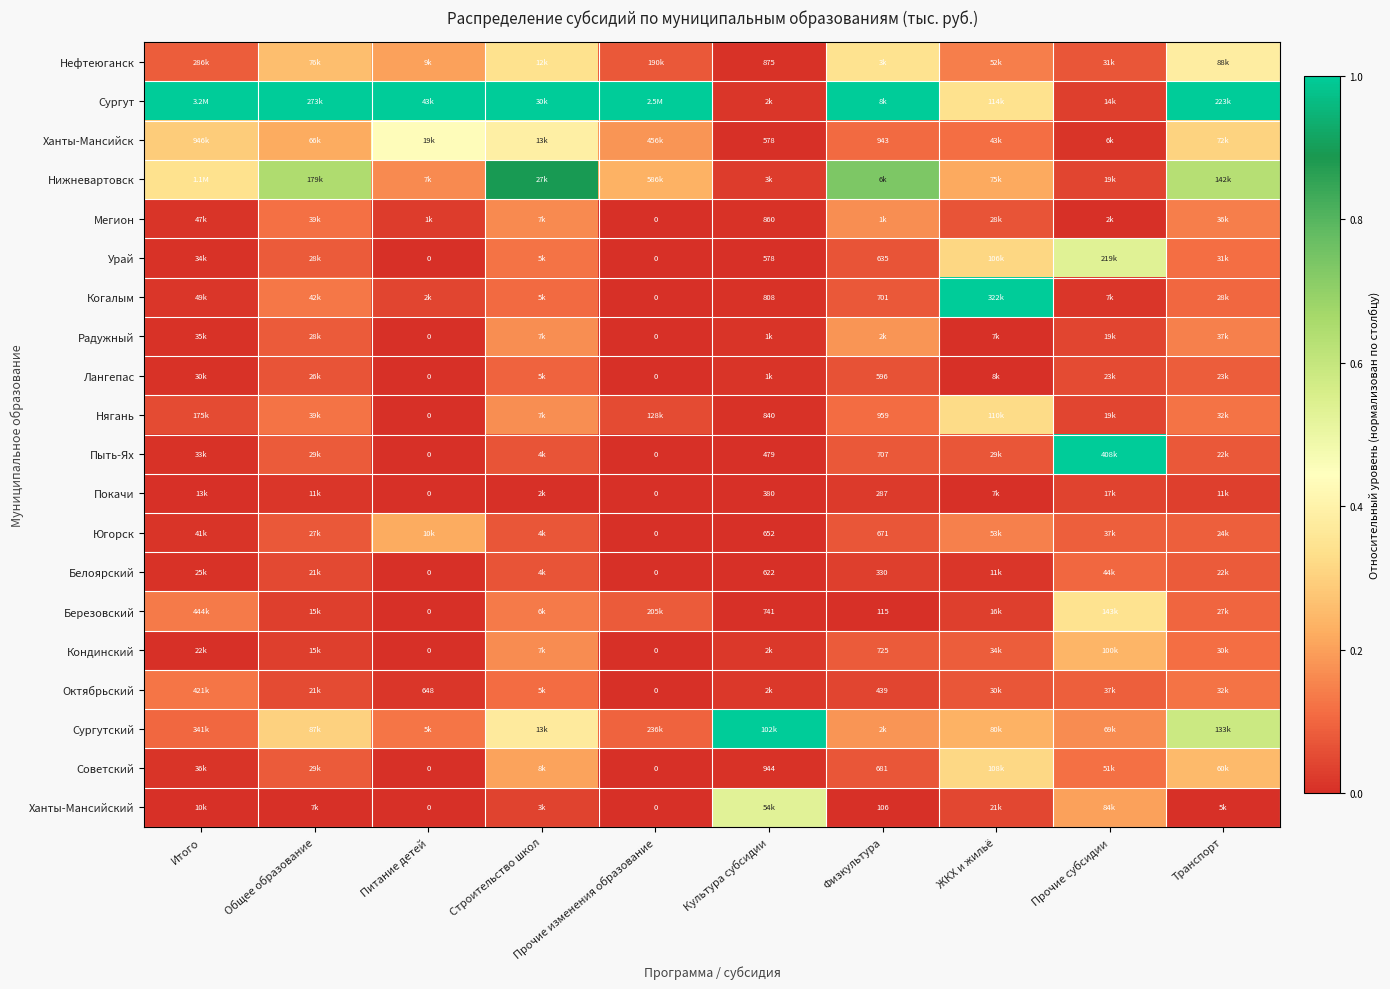

The value of Когалым at Транспорт is 0.1. True or false?

True